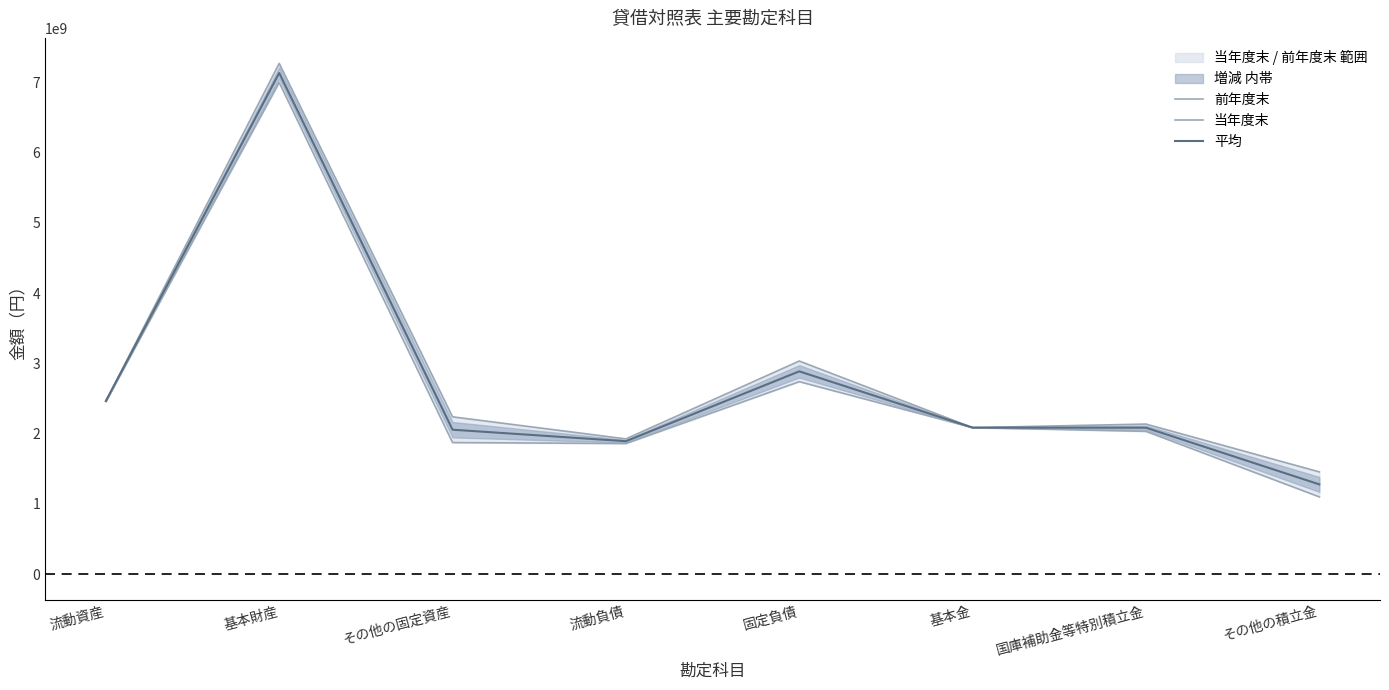

Is the value of 前年度末 at 基本財産 greater than the value of 当年度末 at 固定負債?

Yes